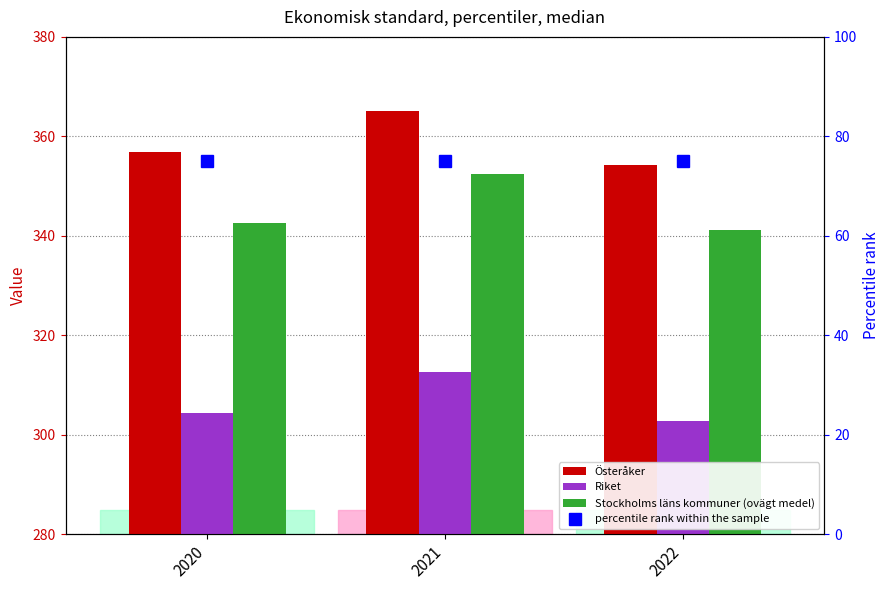

How many bars are there in total?

12